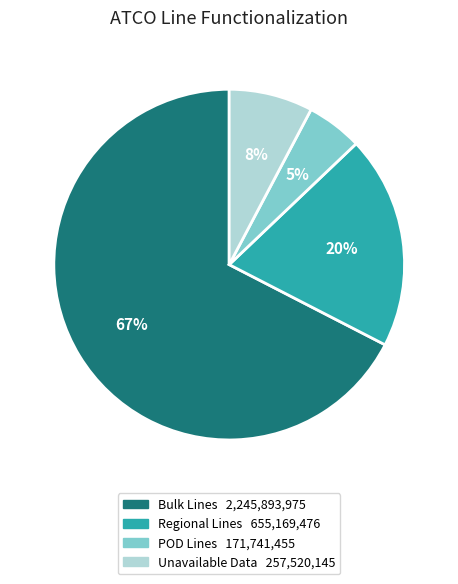

Which slice is the largest?

Bulk Lines